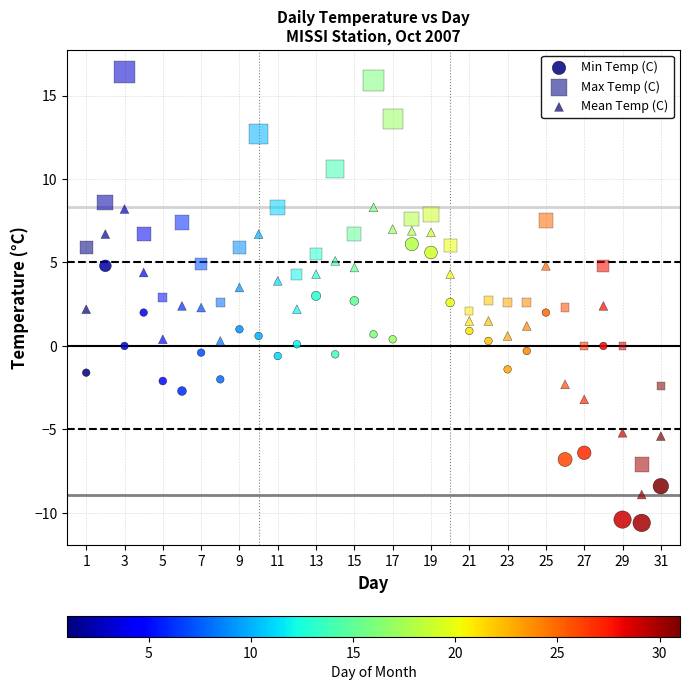

Count the number of points in this scatter plot.

93